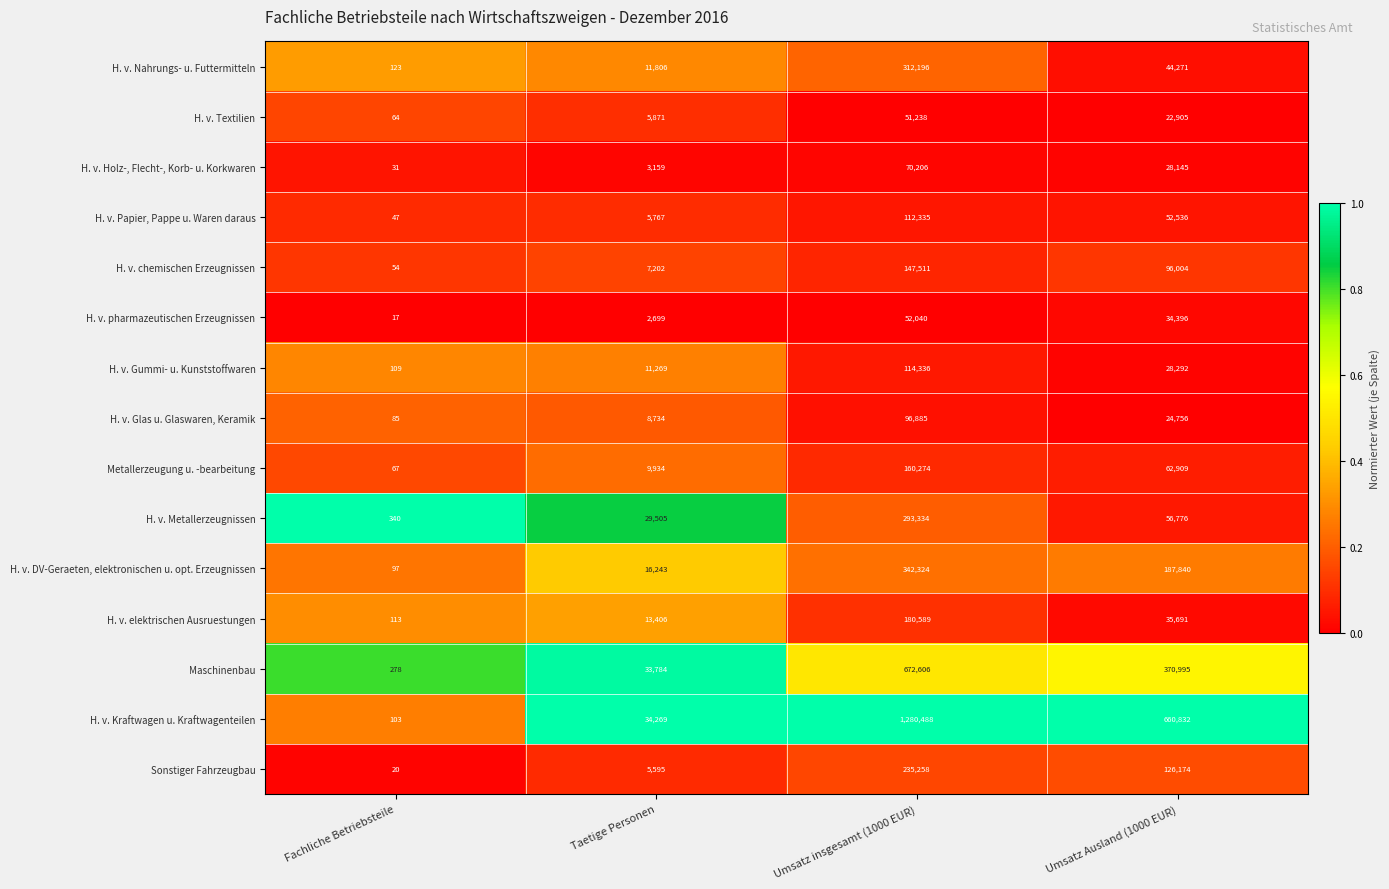

What is the difference between the second highest and minimum values in the H. v. Metallerzeugnissen series?

56436